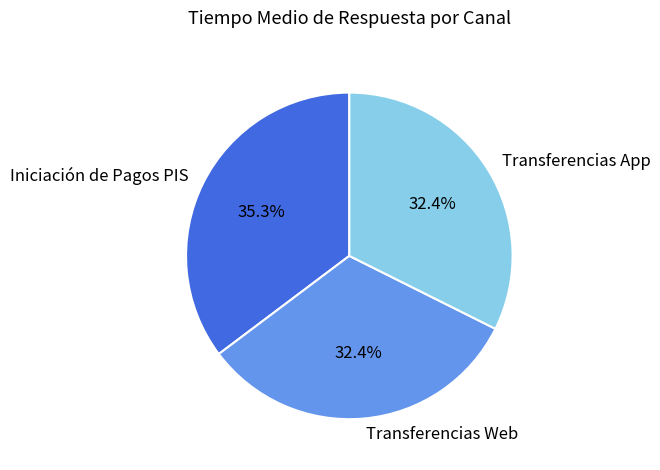

Which slice is the largest?

Iniciación de Pagos PIS